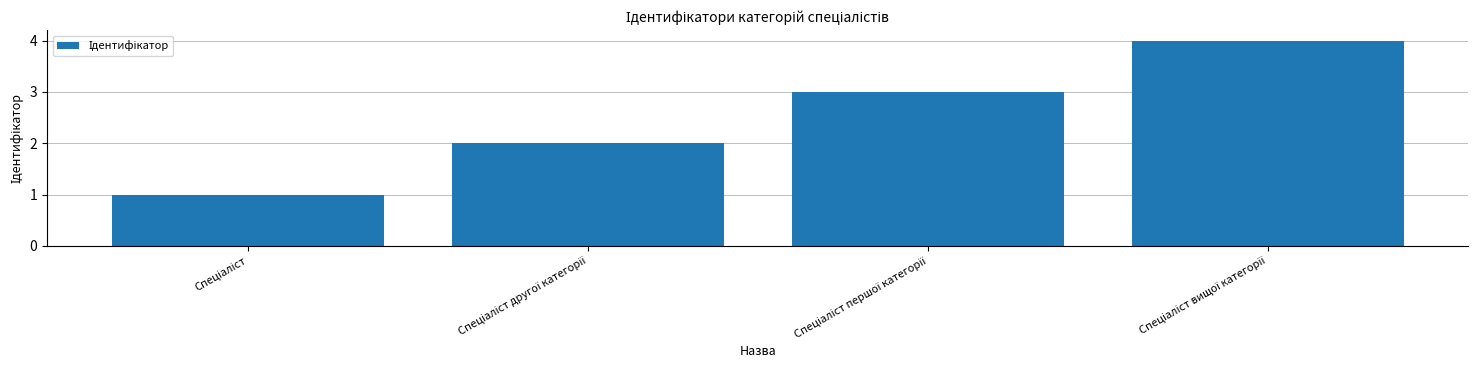

How many values are below 3?

2